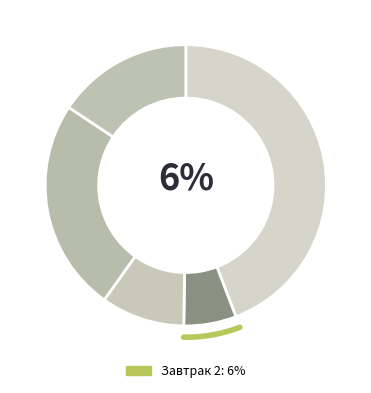

Is there a majority slice in this chart?

No